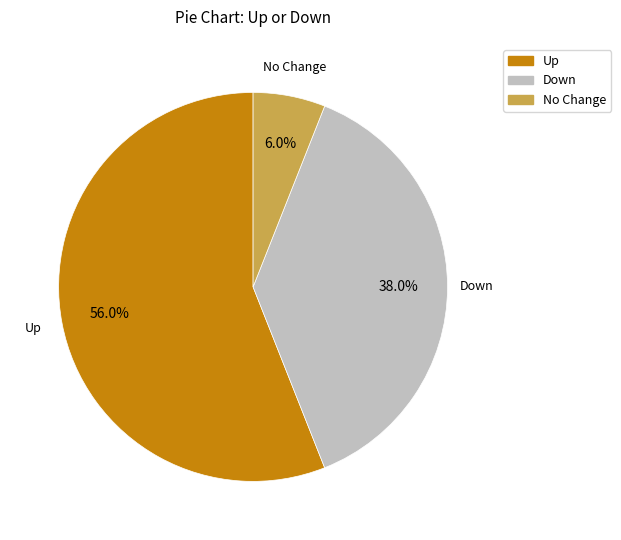

Which slice represents more than half of the pie?

Up